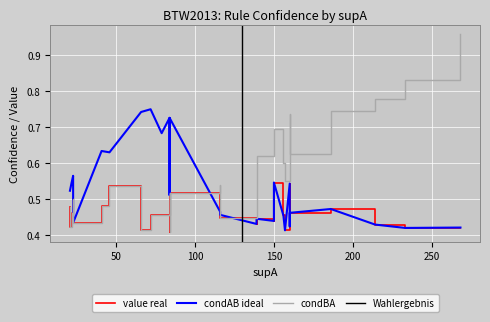

Reading left to right, list all the values displayed in this chart.

value: 0.5	0.5	0.5	0.5	0.5	0.5	0.5	0.5	0.5	0.5	0.5	0.5	0.5	0.5	0.5	0.5	0.4	0.4	0.4	0.4	0.4	0.4	0.4	0.4	0.4	0.4	0.4	0.4	0.4	0.4
condAB: 0.5	0.5	0.6	0.7	0.7	0.6	0.6	0.5	0.5	0.5	0.5	0.5	0.5	0.7	0.8	0.5	0.5	0.4	0.4	0.4	0.4	0.5	0.4	0.4	0.5	0.4	0.4	0.7	0.4	0.5
condBA: 0.7	0.7	0.5	0.5	0.5	0.5	0.5	0.5	0.7	0.5	0.5	0.6	0.5	0.5	0.5	0.6	0.4	0.6	0.7	0.4	0.5	0.4	0.8	0.7	0.4	1.0	0.8	0.4	0.6	0.4